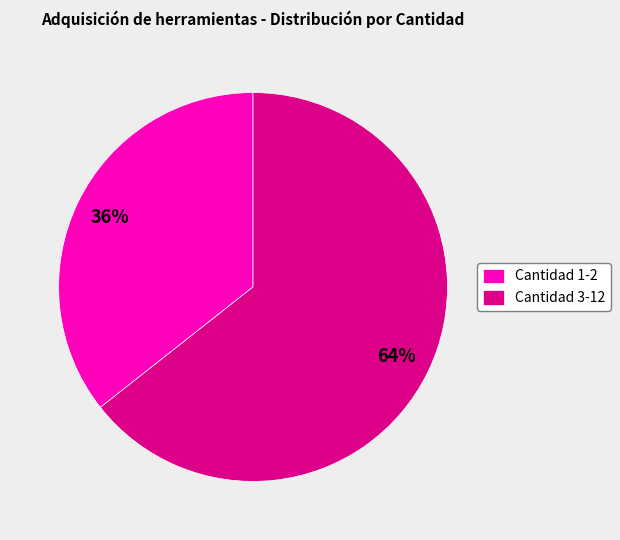

How many slices are in this pie chart?

2